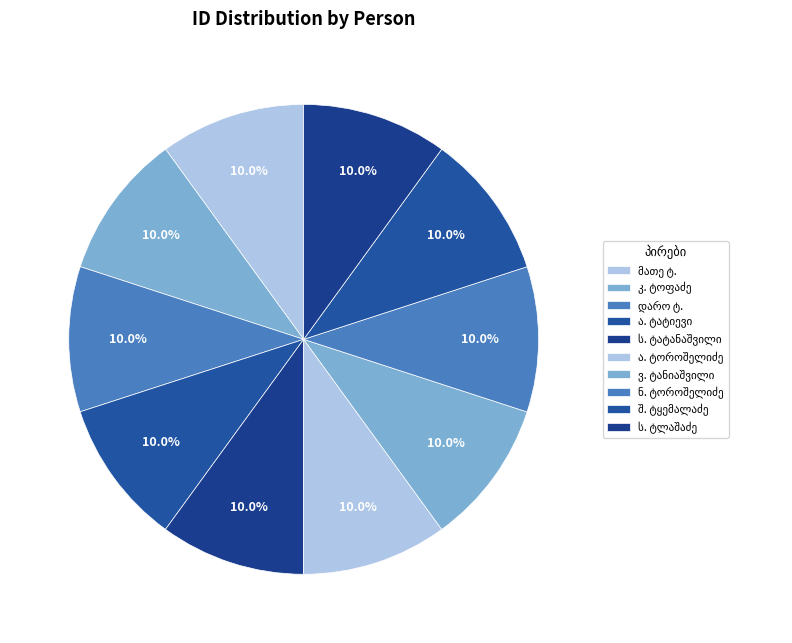

What percentage is NOT represented by ნესტორ ივანეს ძე ტოროშელიძე?

90.0%